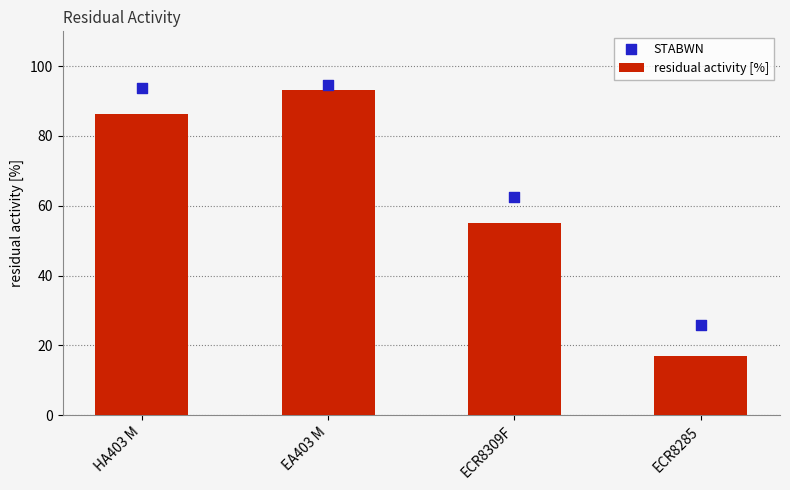

Which series reaches the maximum Y coordinate?

STABWN